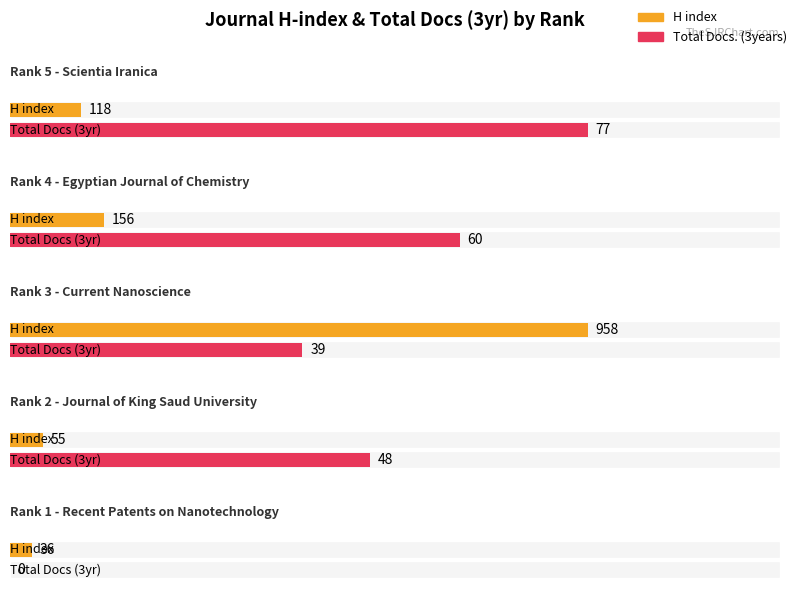

What is the difference between the H index values at Journal of King Saud University and Current Nanoscience?

903